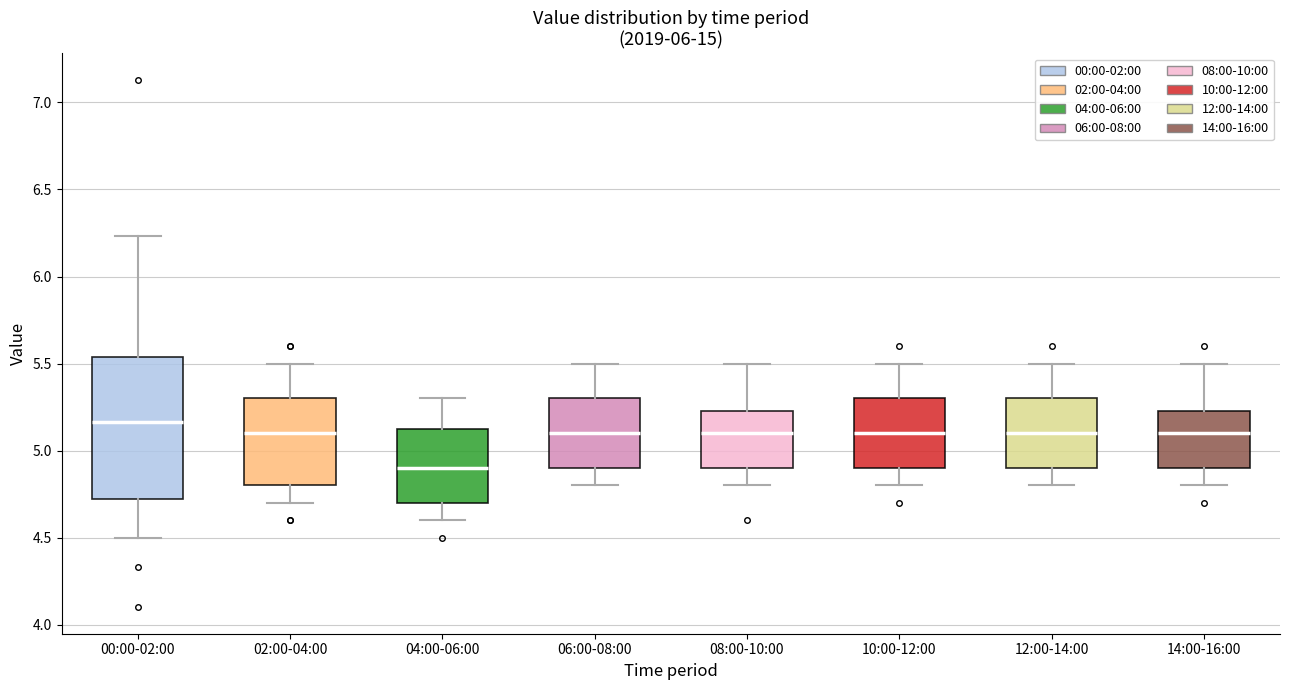

Where is the upper edge of the box for 02:00-04:00 on the y-axis? The values are not printed on the chart, so give them approximately, as read against the axis.

5.30